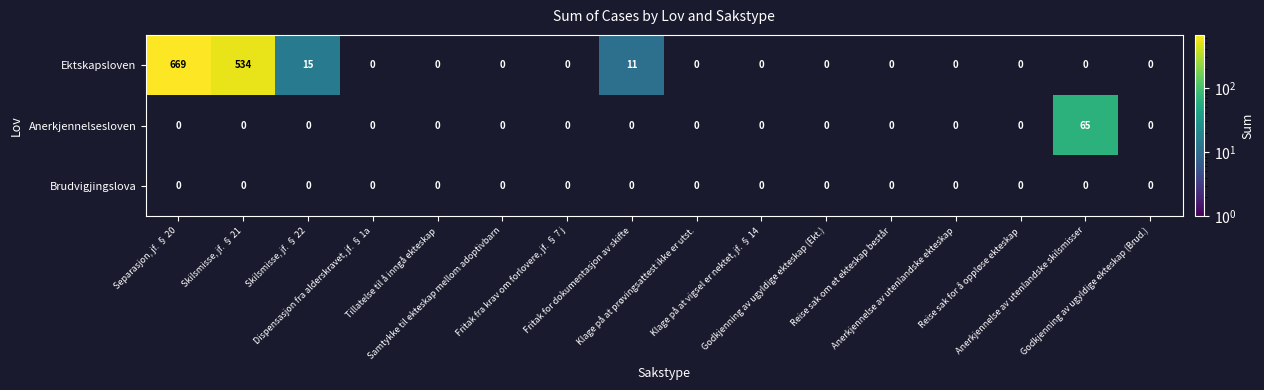

How many series are shown in this chart?

3